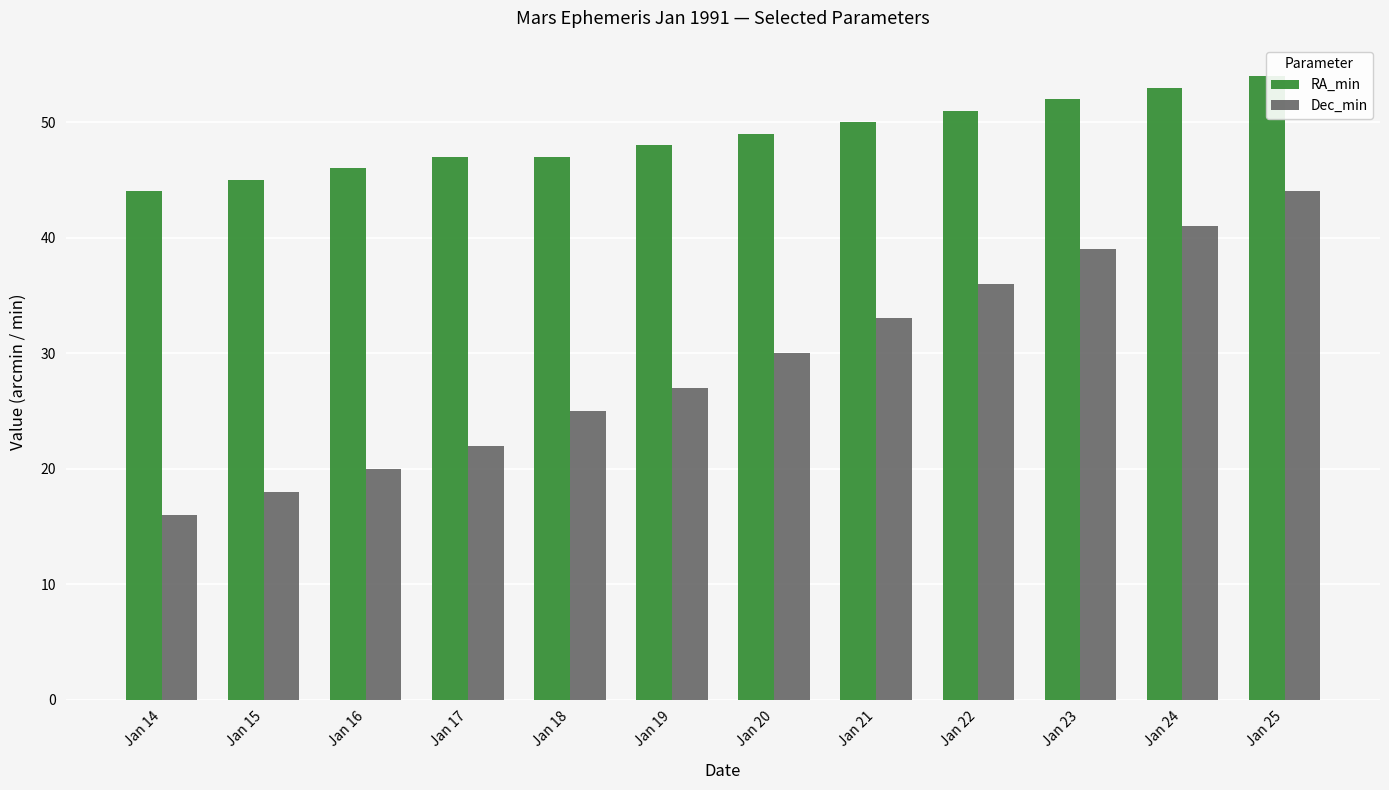

Reading left to right, transcribe all the data shown in this chart.

RA_min: Jan 14=44	Jan 15=45	Jan 16=46	Jan 17=47	Jan 18=47	Jan 19=48	Jan 20=49	Jan 21=50	Jan 22=51	Jan 23=52	Jan 24=53	Jan 25=54
Dec_min: Jan 14=16	Jan 15=18	Jan 16=20	Jan 17=22	Jan 18=25	Jan 19=27	Jan 20=30	Jan 21=33	Jan 22=36	Jan 23=39	Jan 24=41	Jan 25=44